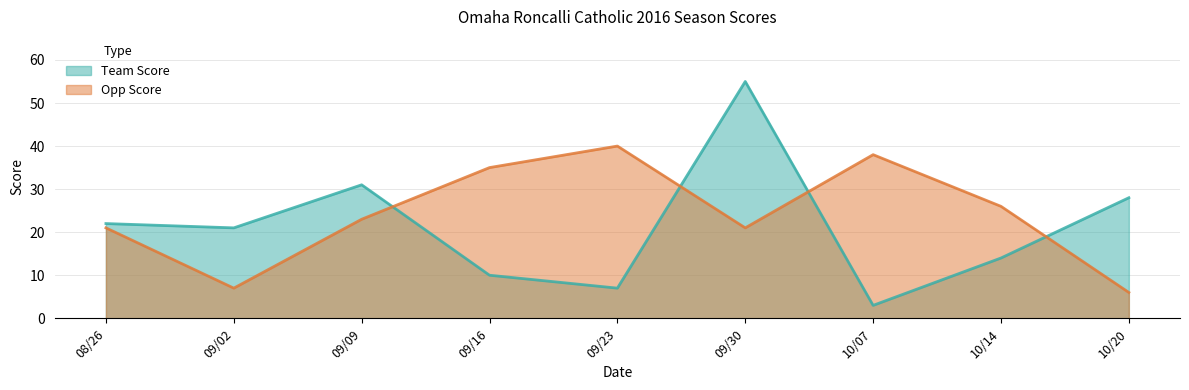

Where do Team Score and Opp Score first cross each other?

09/09 and 09/16